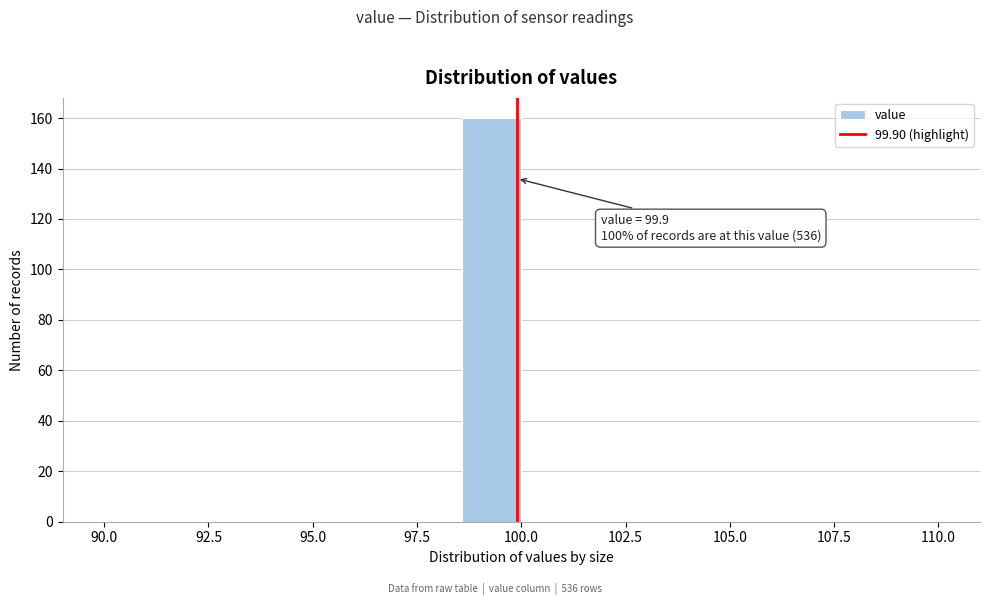

Around what value on the x-axis is the tallest bar? Give the approximate position of its centre, as read against the axis.

99.5